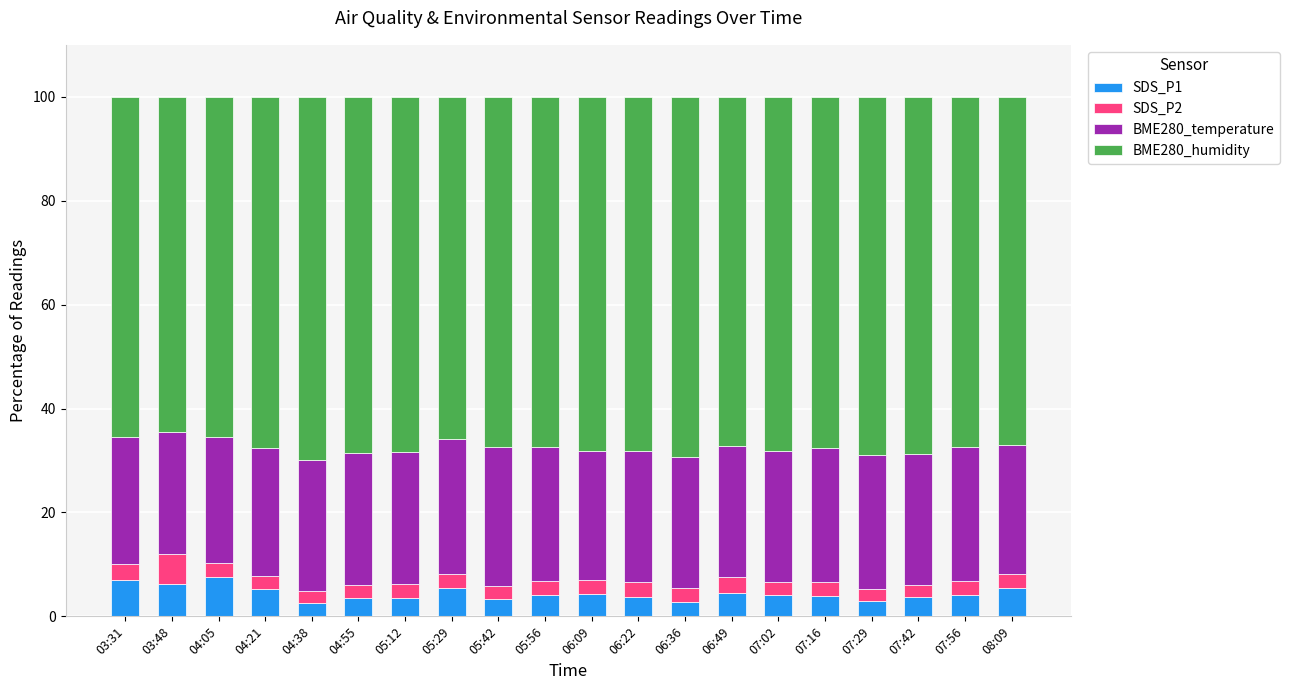

What is the highest value of the SDS_P1 series?

7.5